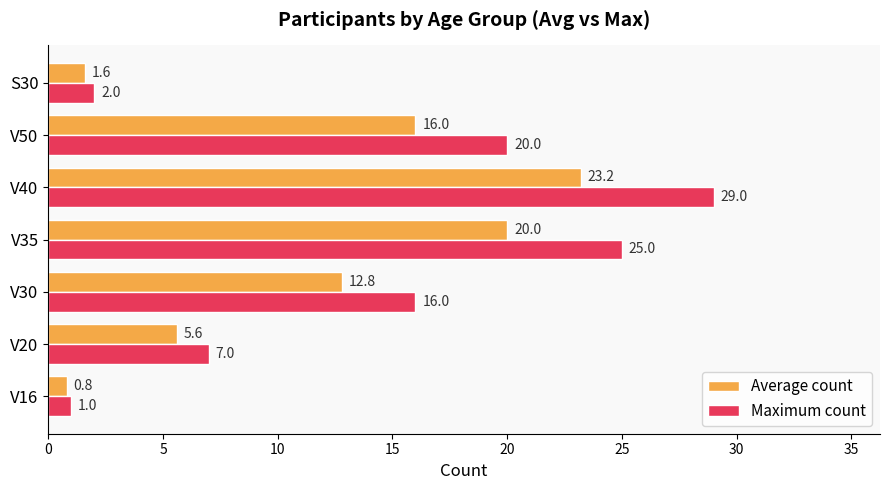

Where is Average count nearest to the value 12?

V30